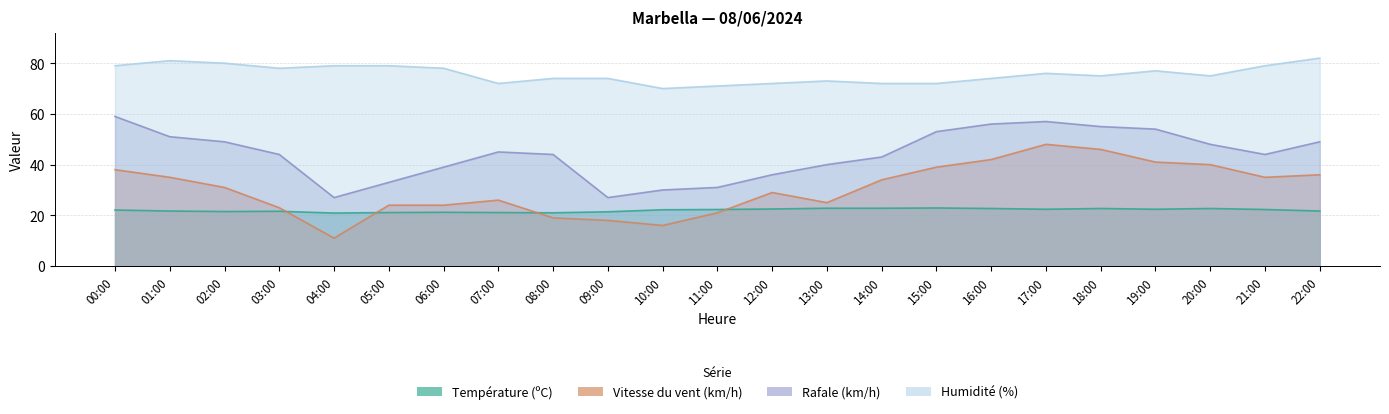

Reading left to right, transcribe all the data shown in this chart.

Température (ºC): 22.1	21.7	21.5	21.6	20.9	21.1	21.2	21.1	21.0	21.4	22.2	22.3	22.5	22.8	22.8	22.9	22.7	22.4	22.7	22.4	22.7	22.3	21.7
Vitesse du vent (km/h): 38.0	35.0	31.0	23.0	11.0	24.0	24.0	26.0	19.0	18.0	16.0	21.0	29.0	25.0	34.0	39.0	42.0	48.0	46.0	41.0	40.0	35.0	36.0
Rafale (km/h): 59.0	51.0	49.0	44.0	27.0	33.0	39.0	45.0	44.0	27.0	30.0	31.0	36.0	40.0	43.0	53.0	56.0	57.0	55.0	54.0	48.0	44.0	49.0
Humidité (%): 79.0	81.0	80.0	78.0	79.0	79.0	78.0	72.0	74.0	74.0	70.0	71.0	72.0	73.0	72.0	72.0	74.0	76.0	75.0	77.0	75.0	79.0	82.0